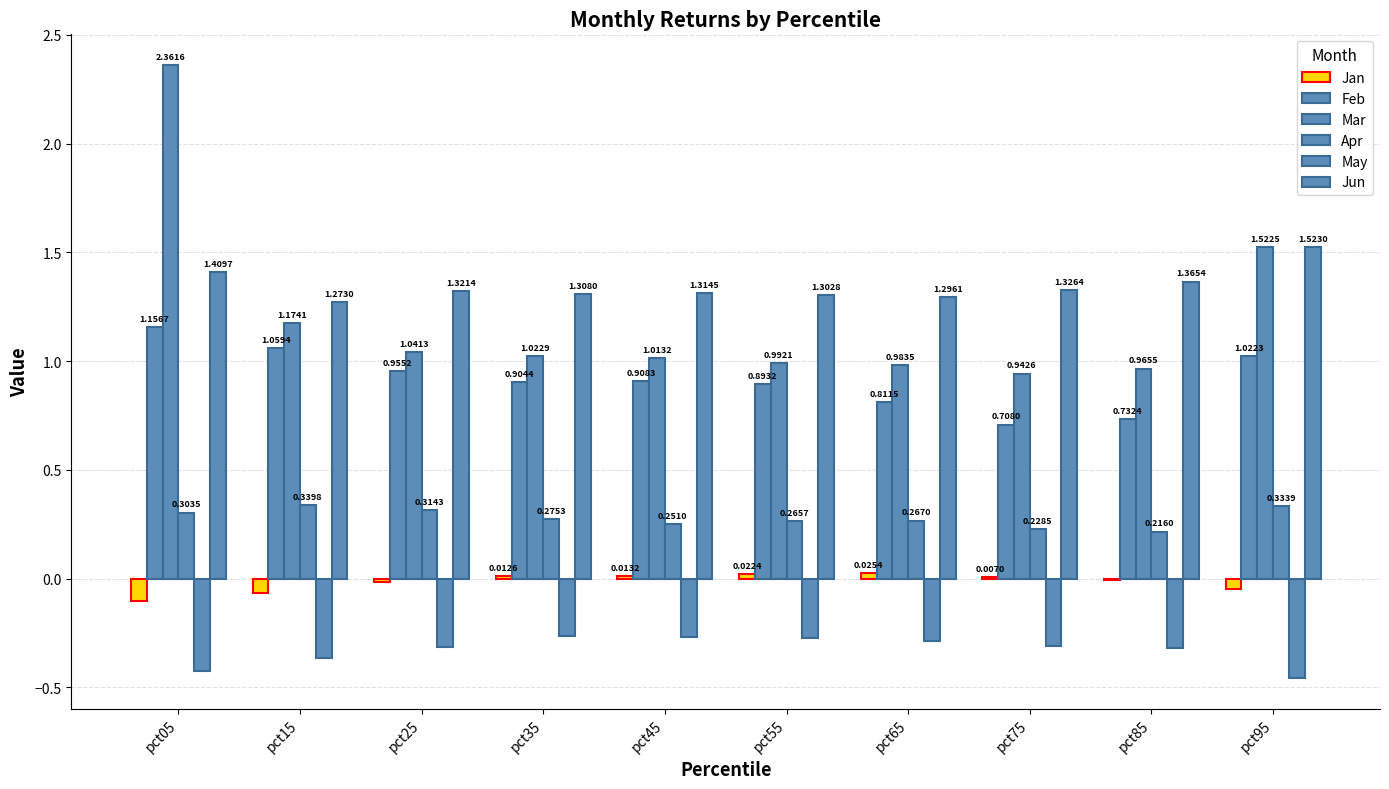

How many groups of bars are there?

10